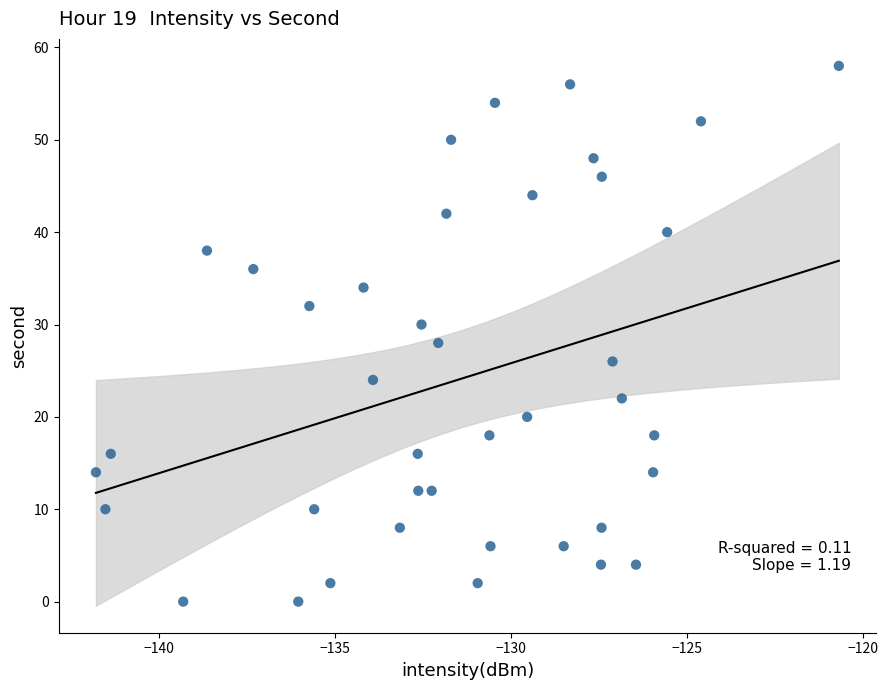

What is the range of Y values (max minus min)?

58